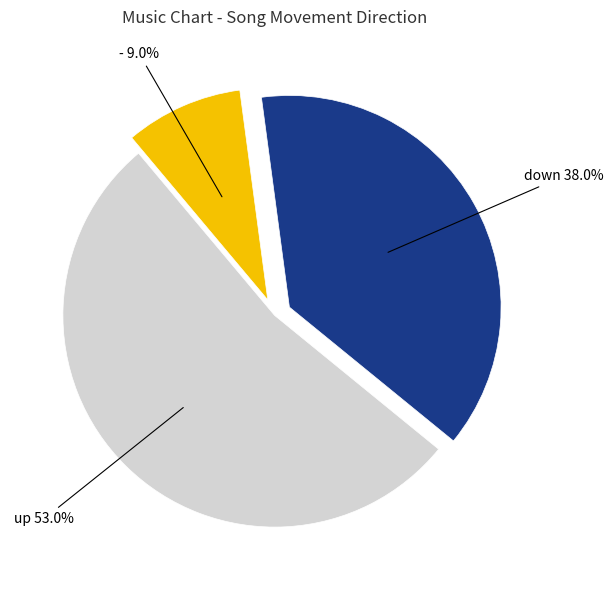

Count the number of slices in the pie.

3